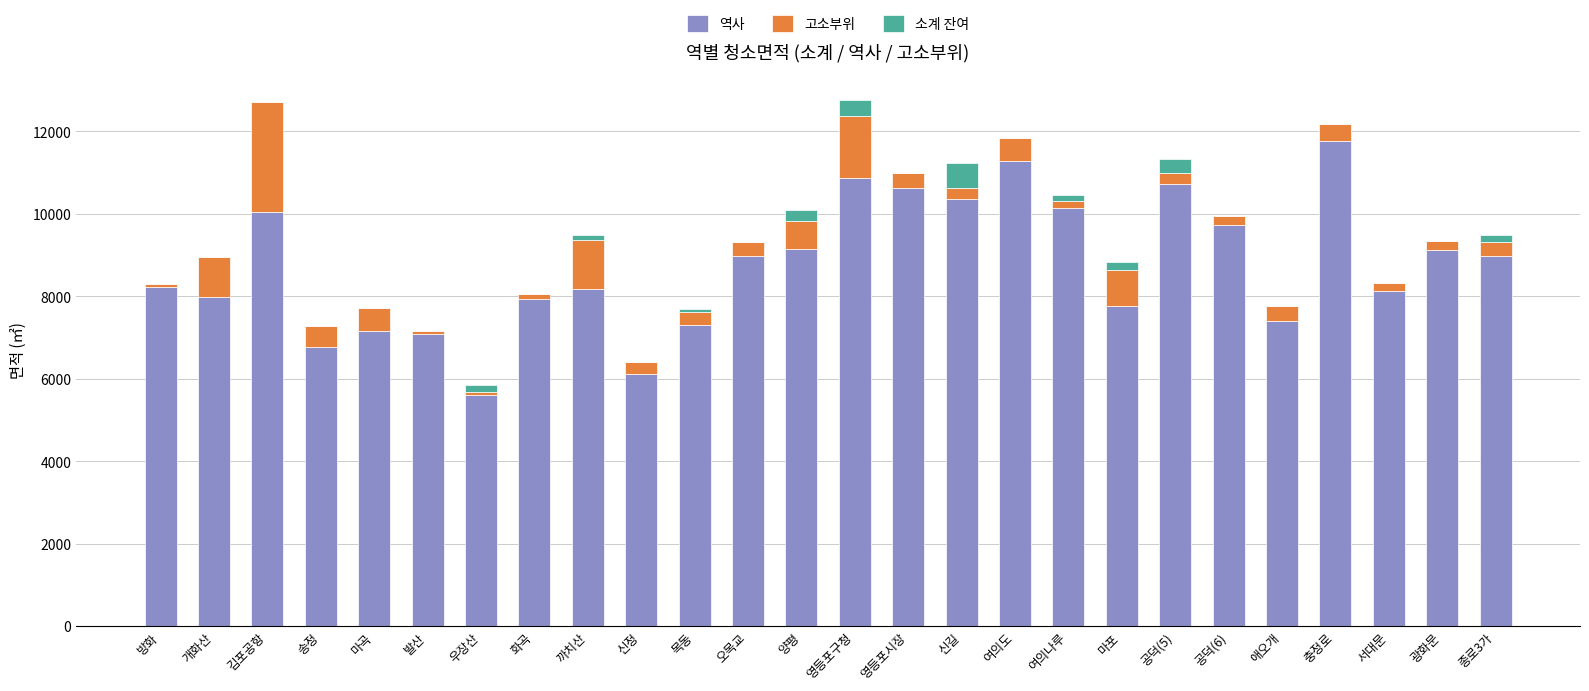

Are the bars grouped side by side (vs. stacked)?

No